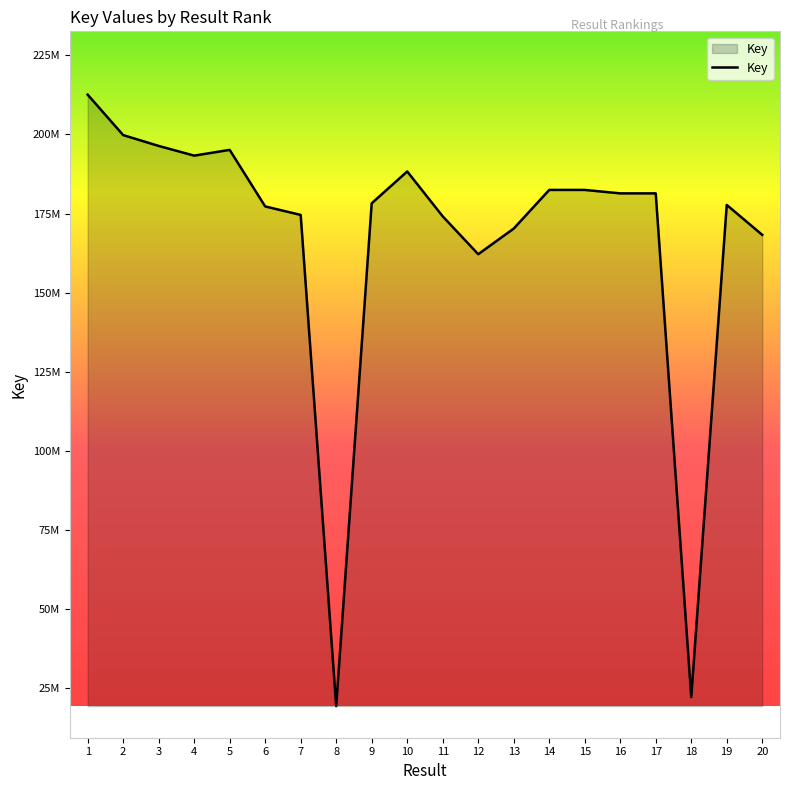

Is it true that the value at 2 is 199777411?

True